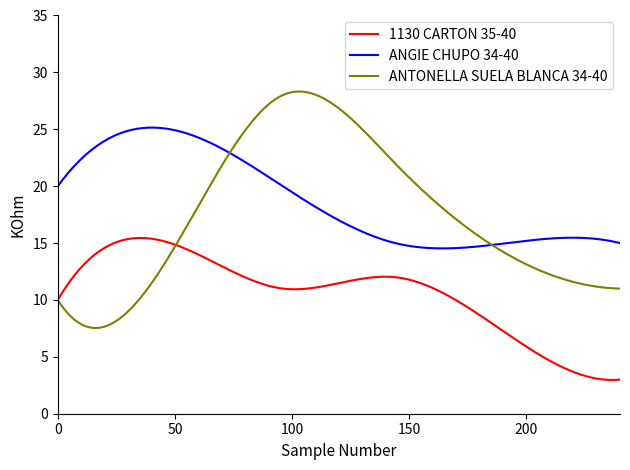

True or false: 1130 CARTON 35-40 has more than 0 points higher than both neighbors.

True